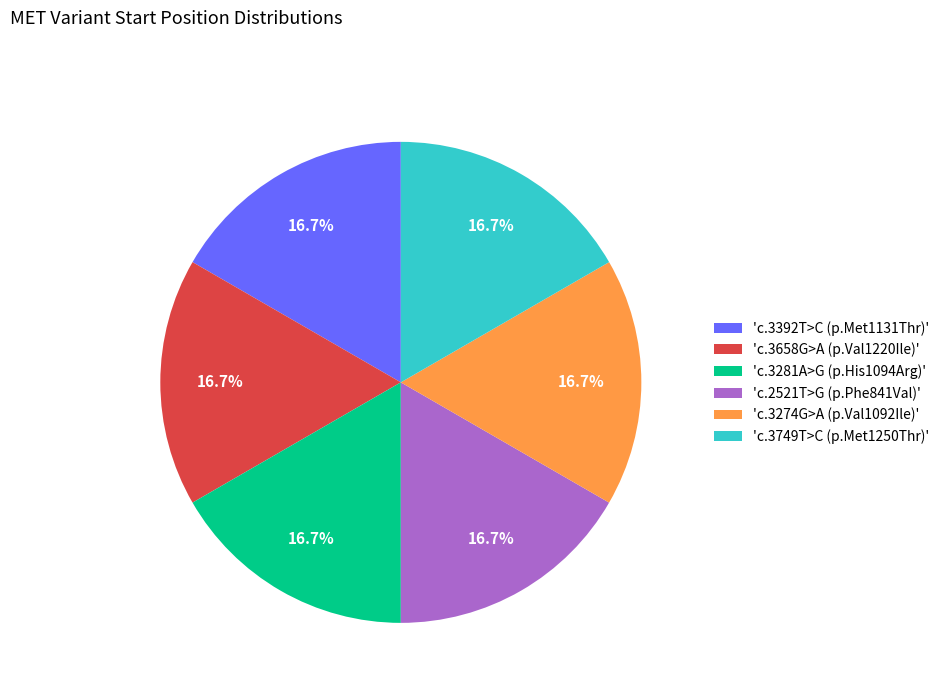

Does 'c.3274G>A (p.Val1092Ile)' represent more than half of the total?

No